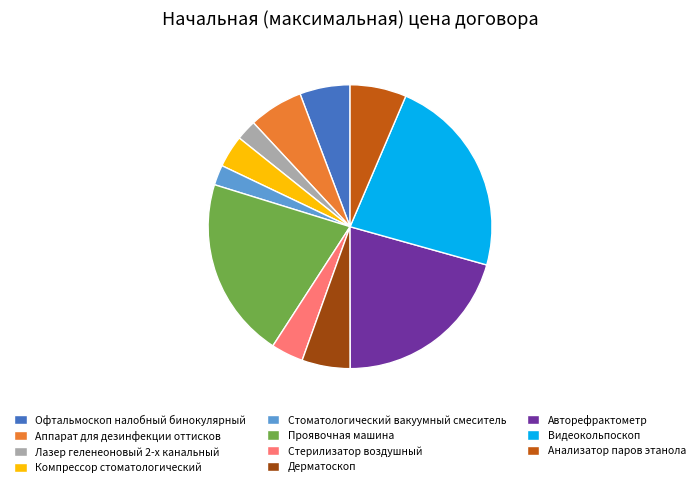

True or false: Аппарат для дезинфекции оттисков accounts for 6% of the total.

True